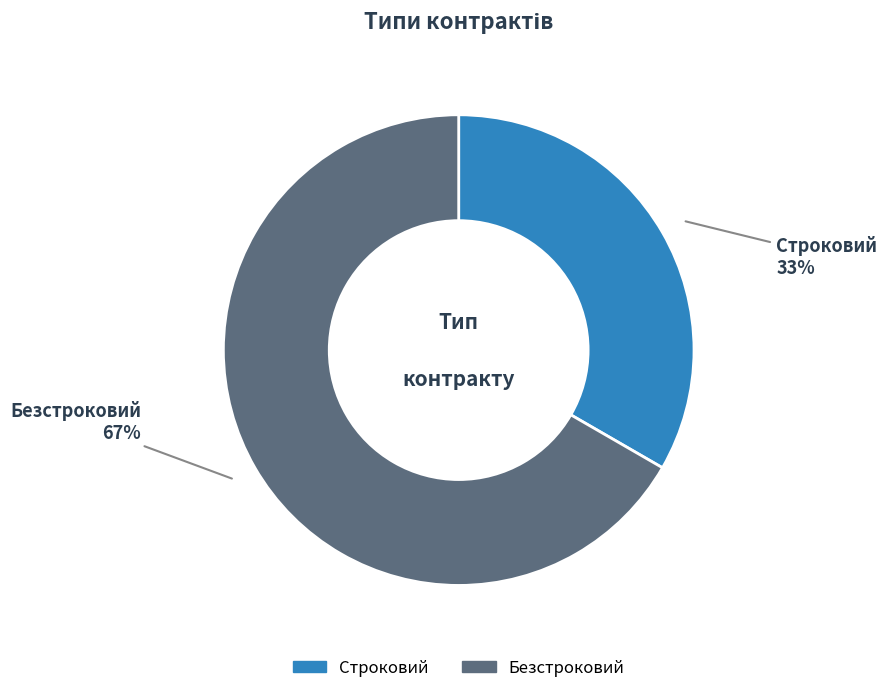

Is the sum of Безстроковий and Строковий greater than half?

Yes